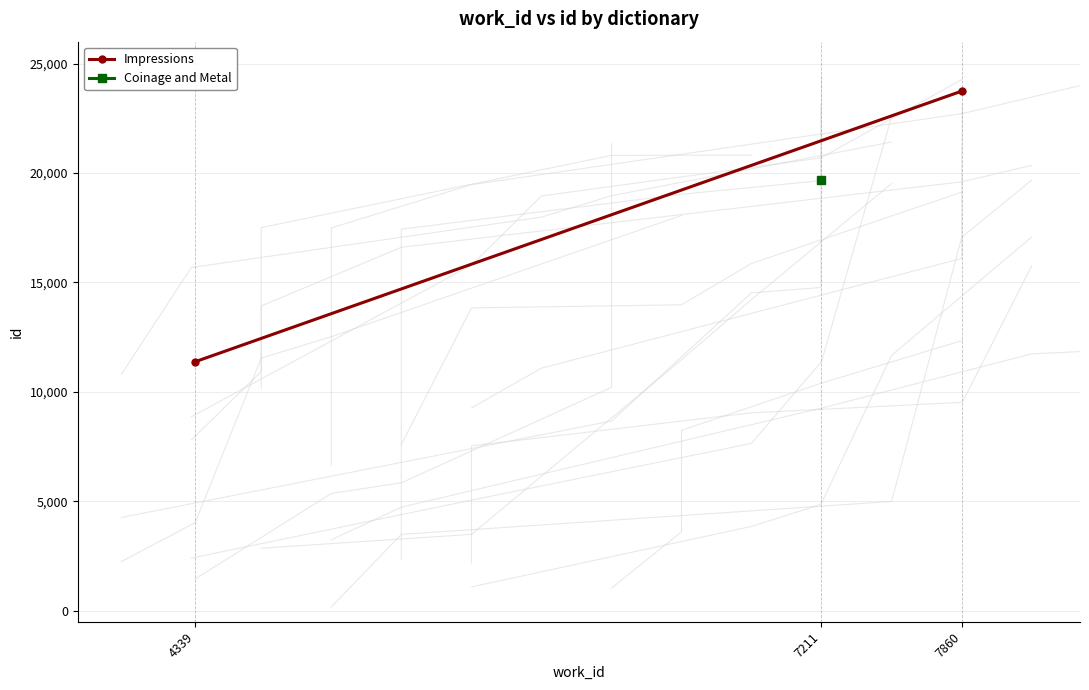

Between 4339 and 7860, which is larger?

7860